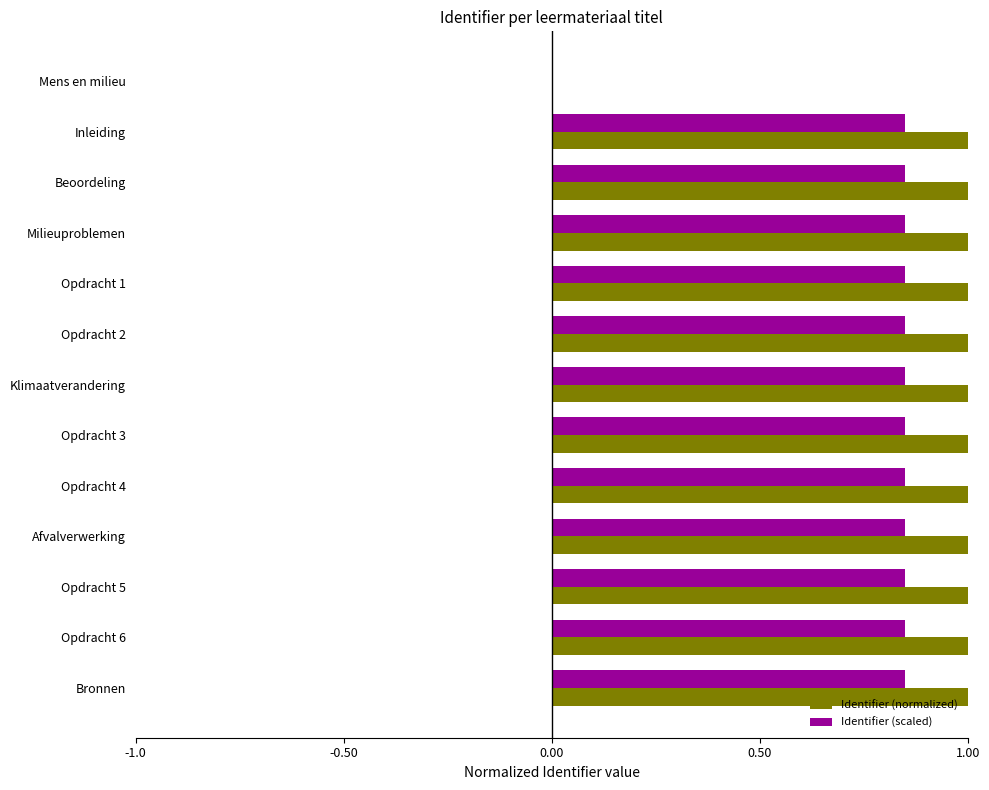

How many positive values does the Identifier (scaled) series have?

12